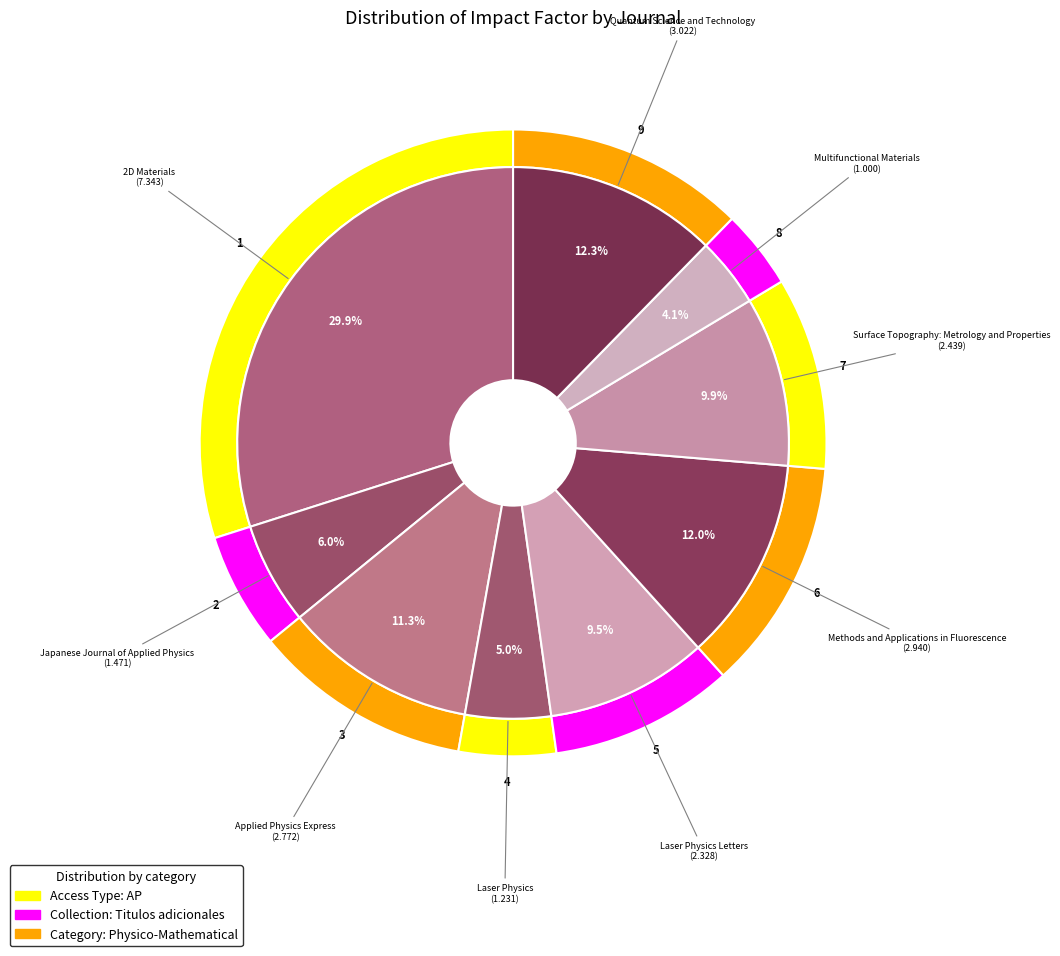

Combined, do Japanese Journal of Applied Physics and Quantum Science and Technology account for over 50%?

No